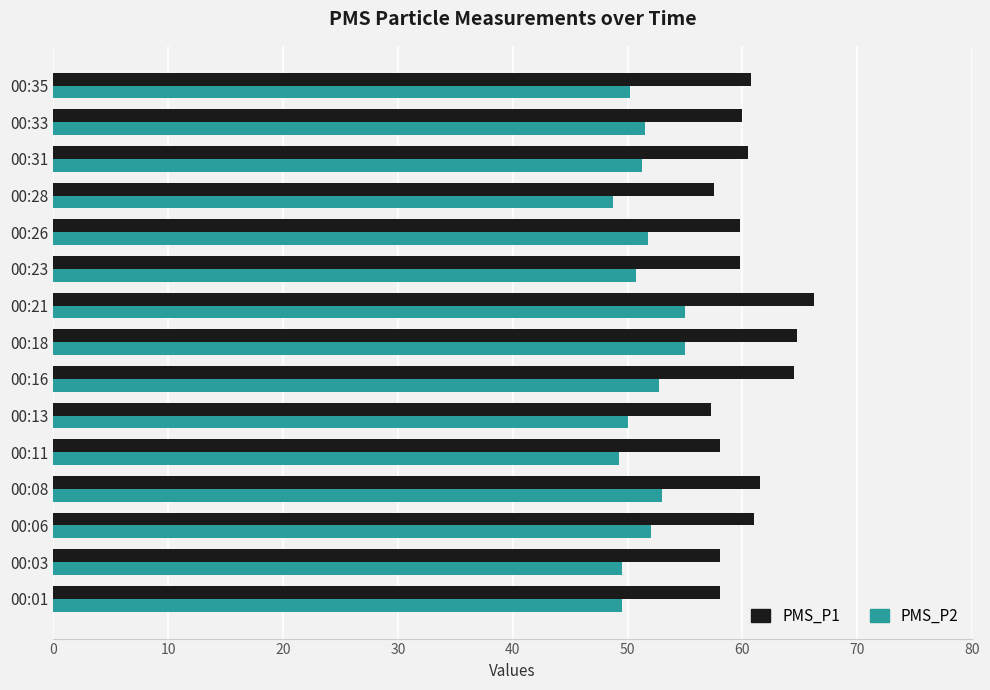

Is it true that PMS_P1 equals 96.6 at 00:16?

False